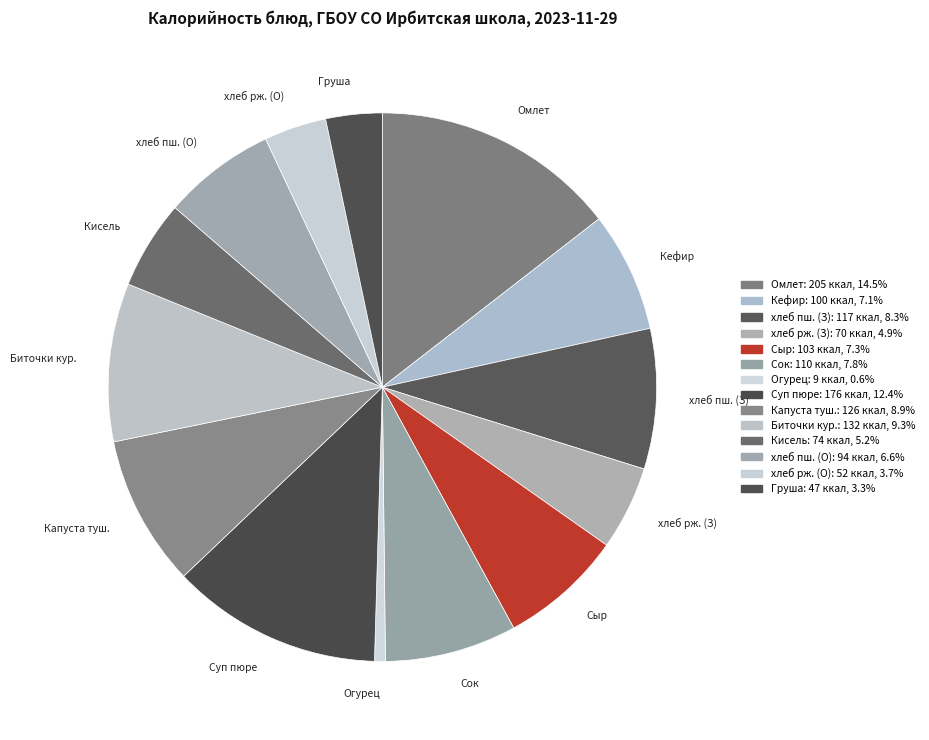

Which has a higher value, Огурец or хлеб рж. (О)?

хлеб рж. (О)